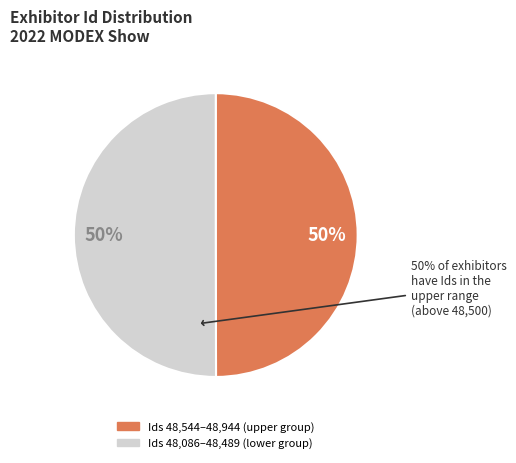

To the nearest percent, what is the average slice percentage?

50%